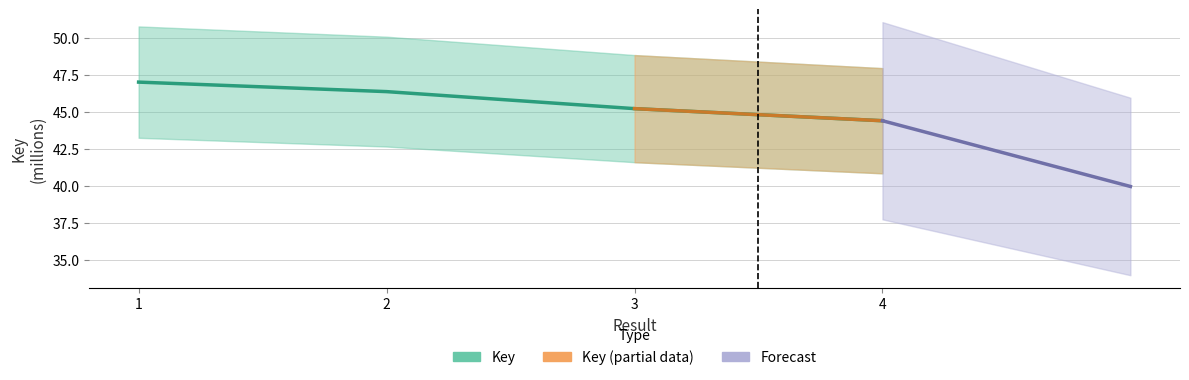

Rank the categories by value from lowest to highest.

4, 3, 2, 1